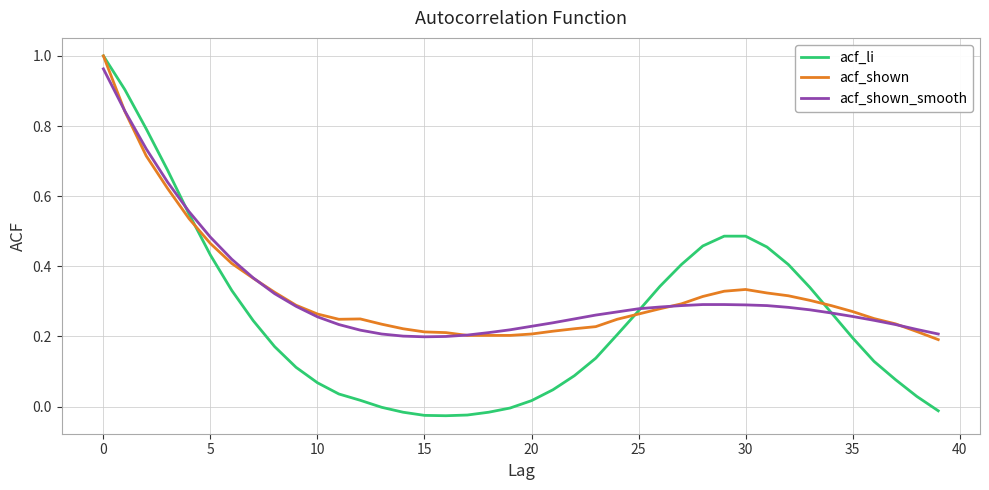

Which series has the widest spread of values?

acf_li